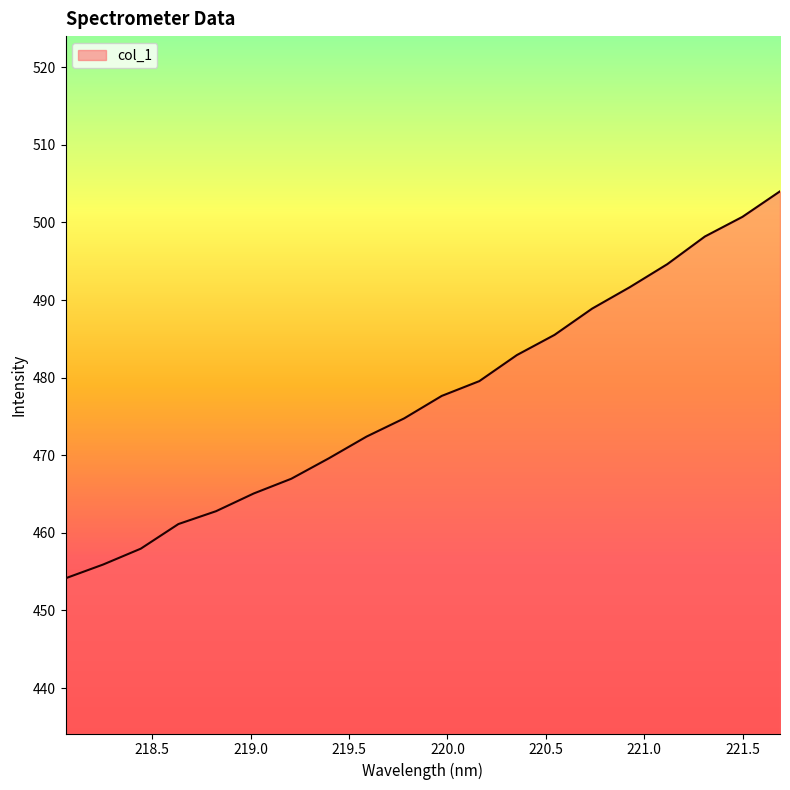

What is the minimum value shown in the chart?

454.1